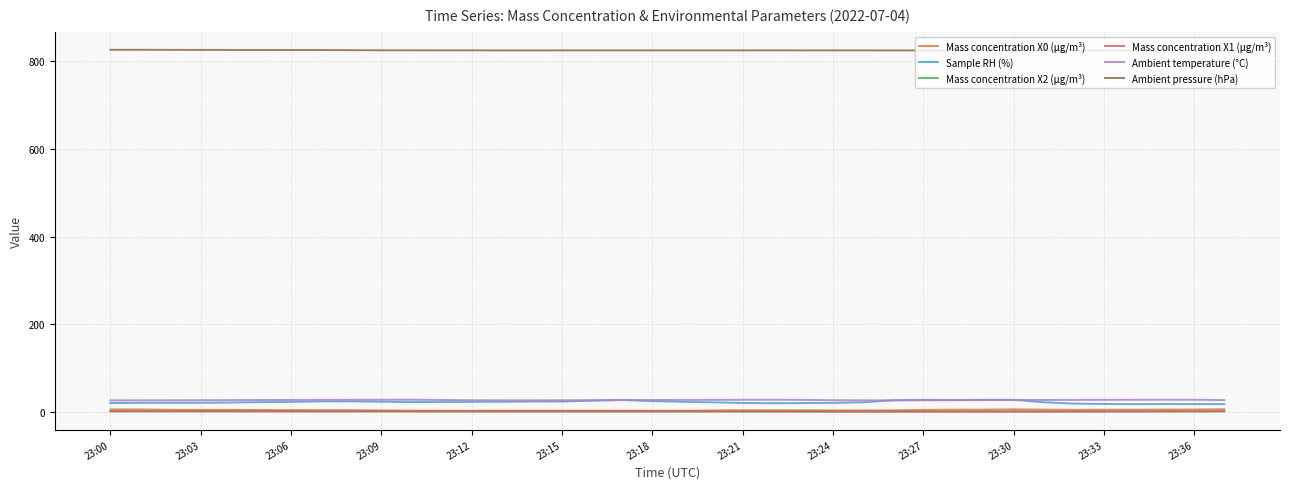

Which series has the largest total across all categories?

Ambient pressure (hPa)